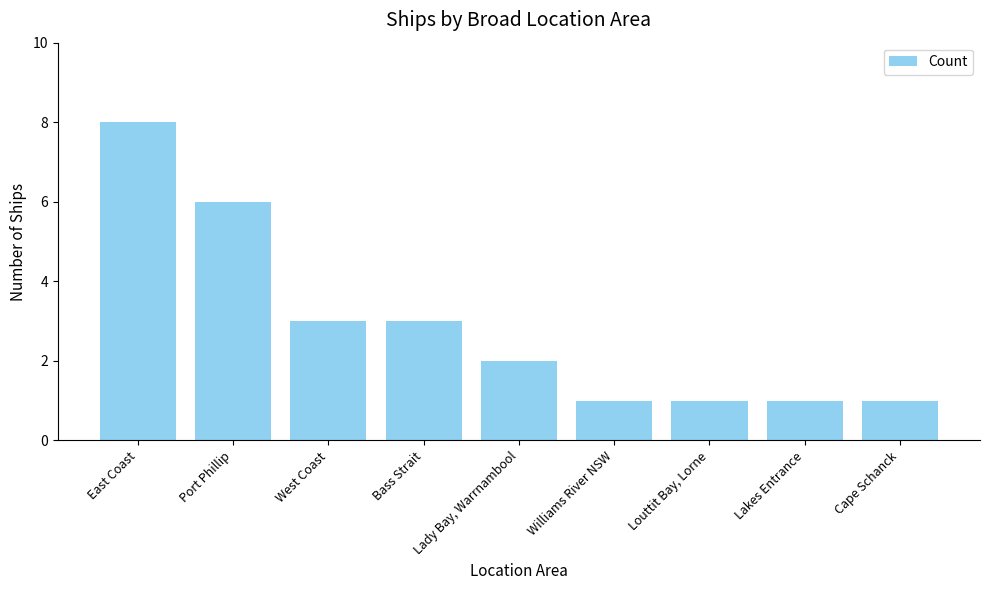

How many values are between 1 and 3?

7